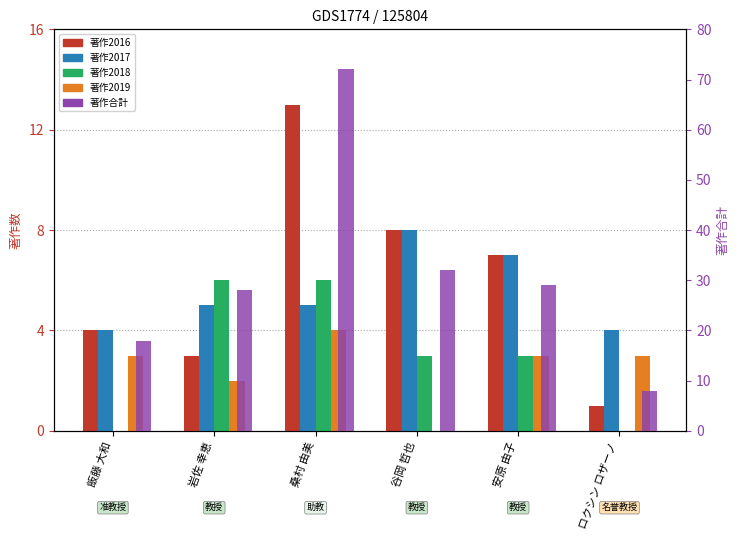

At how many categories does at least one series exceed 6?

6